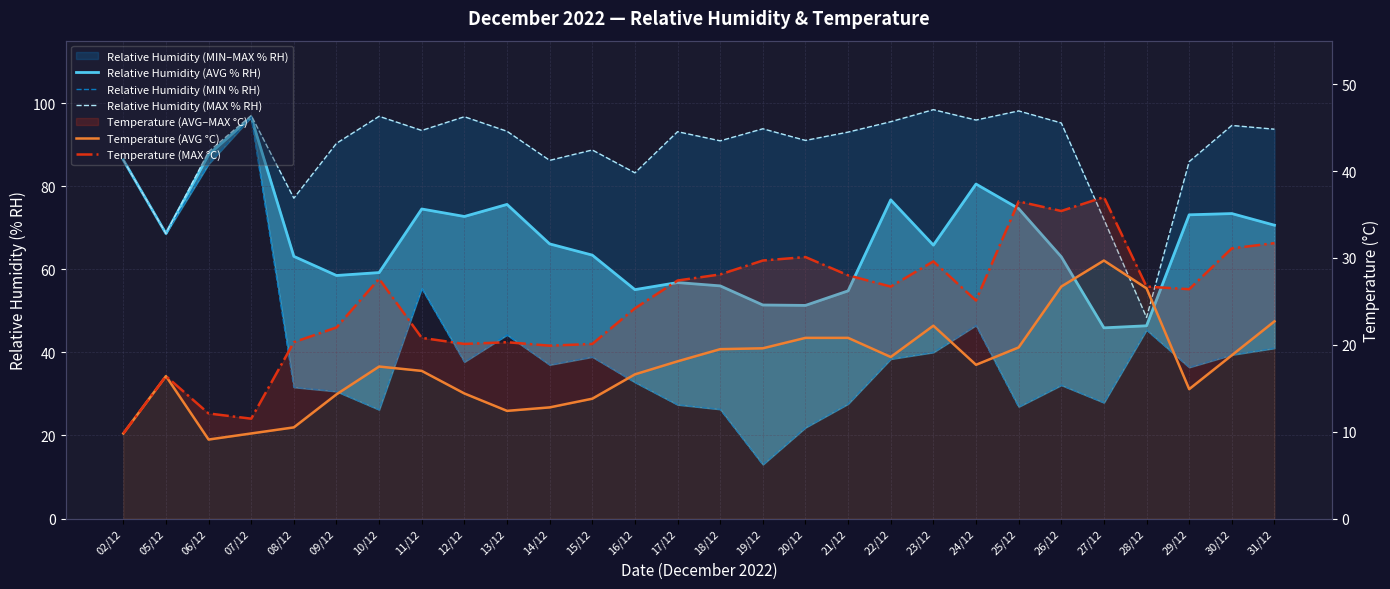

At which category does Temperature (MAX °C) reach its first local valley?

07/12